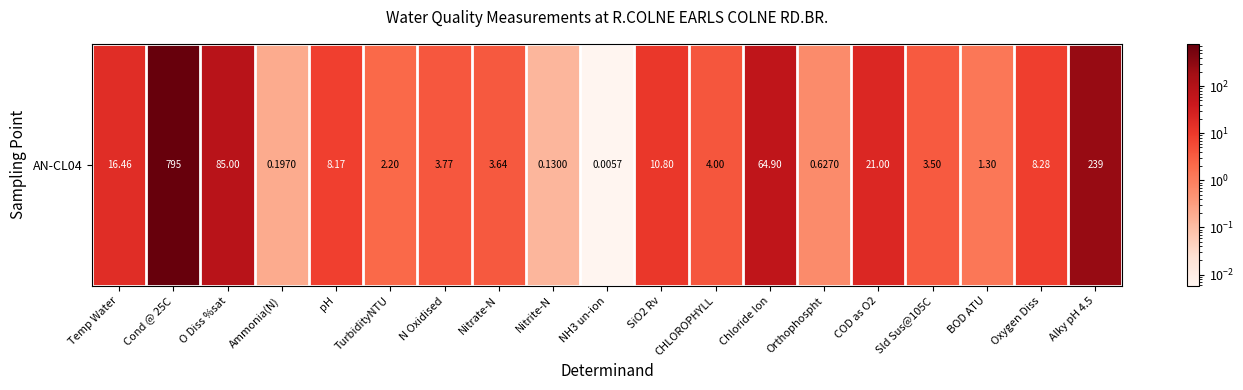

What is the average value?

66.7